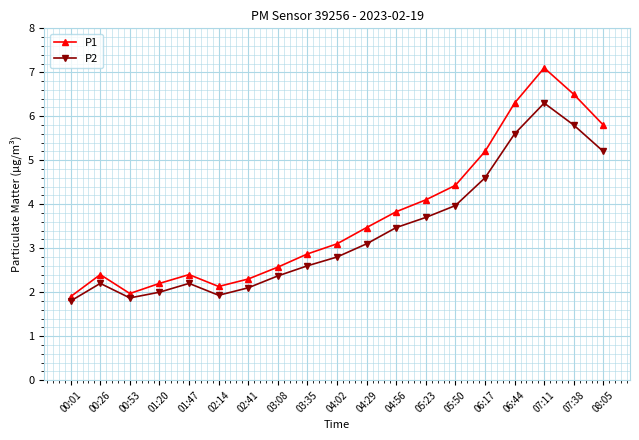

What is the sum of the P1 values at 04:02 and 07:11?

10.2